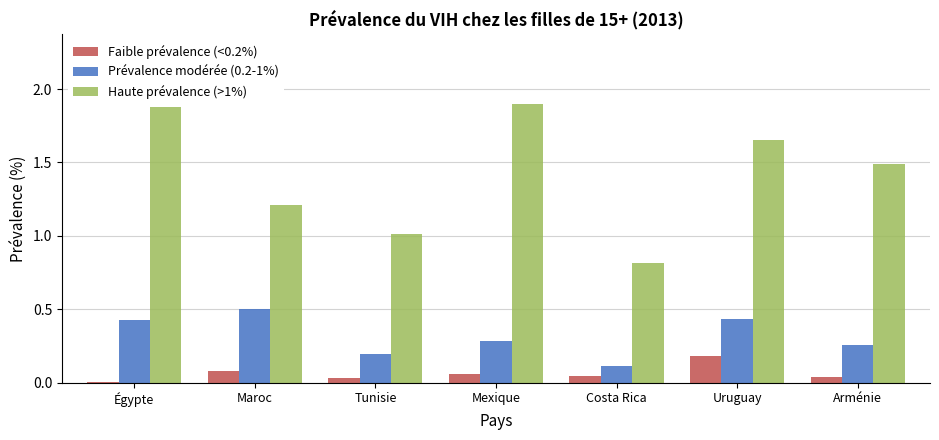

Which category has the highest value in the Prévalence modérée (0.2-1%) series?

Maroc